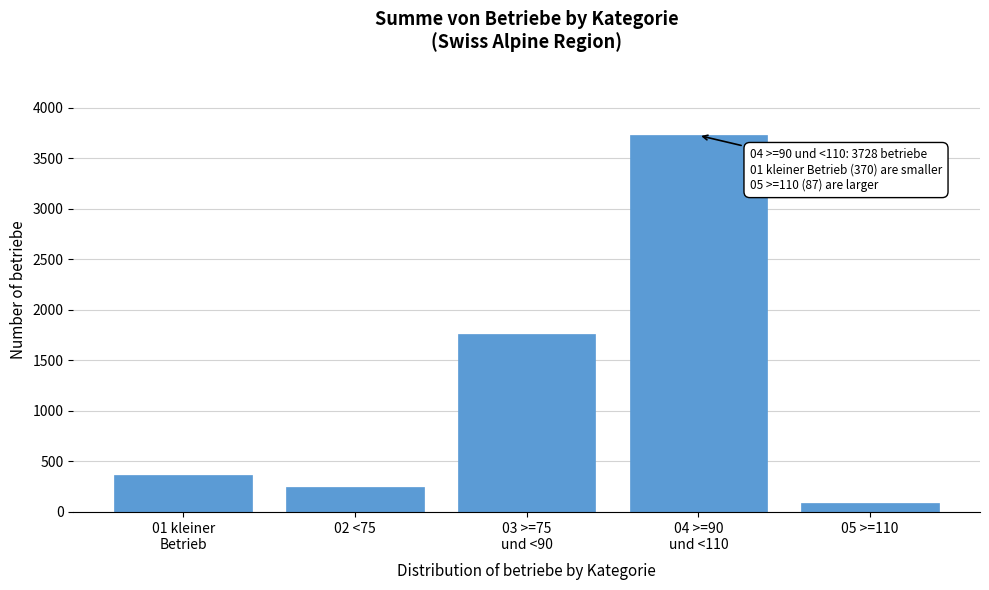

Reading left to right, transcribe all the data shown in this chart.

370	244	1764	3728	87